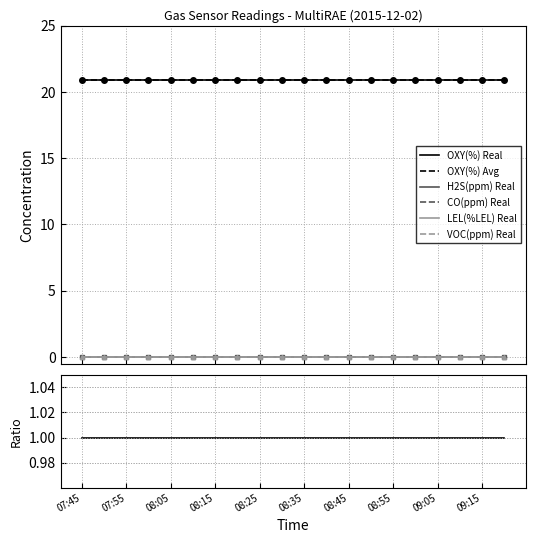

What is the label of the 7th point from the left?

08:15